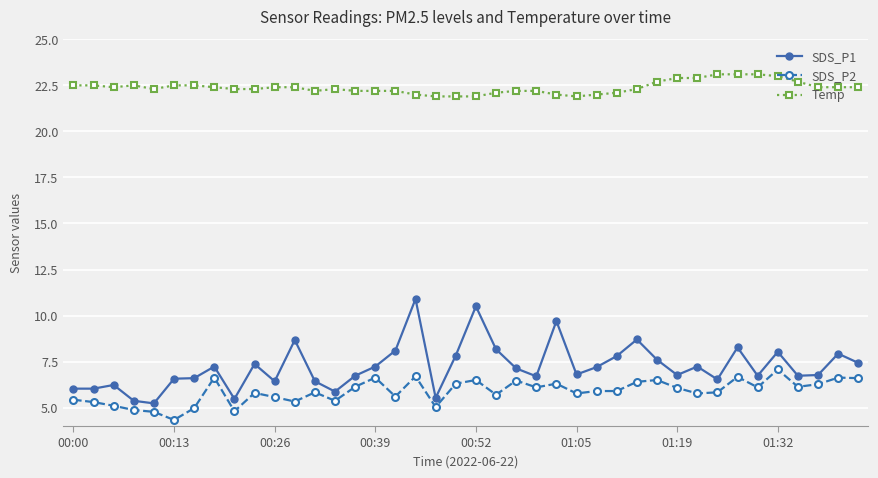

What is the value of the Temp point at the 7th from the left?

22.5